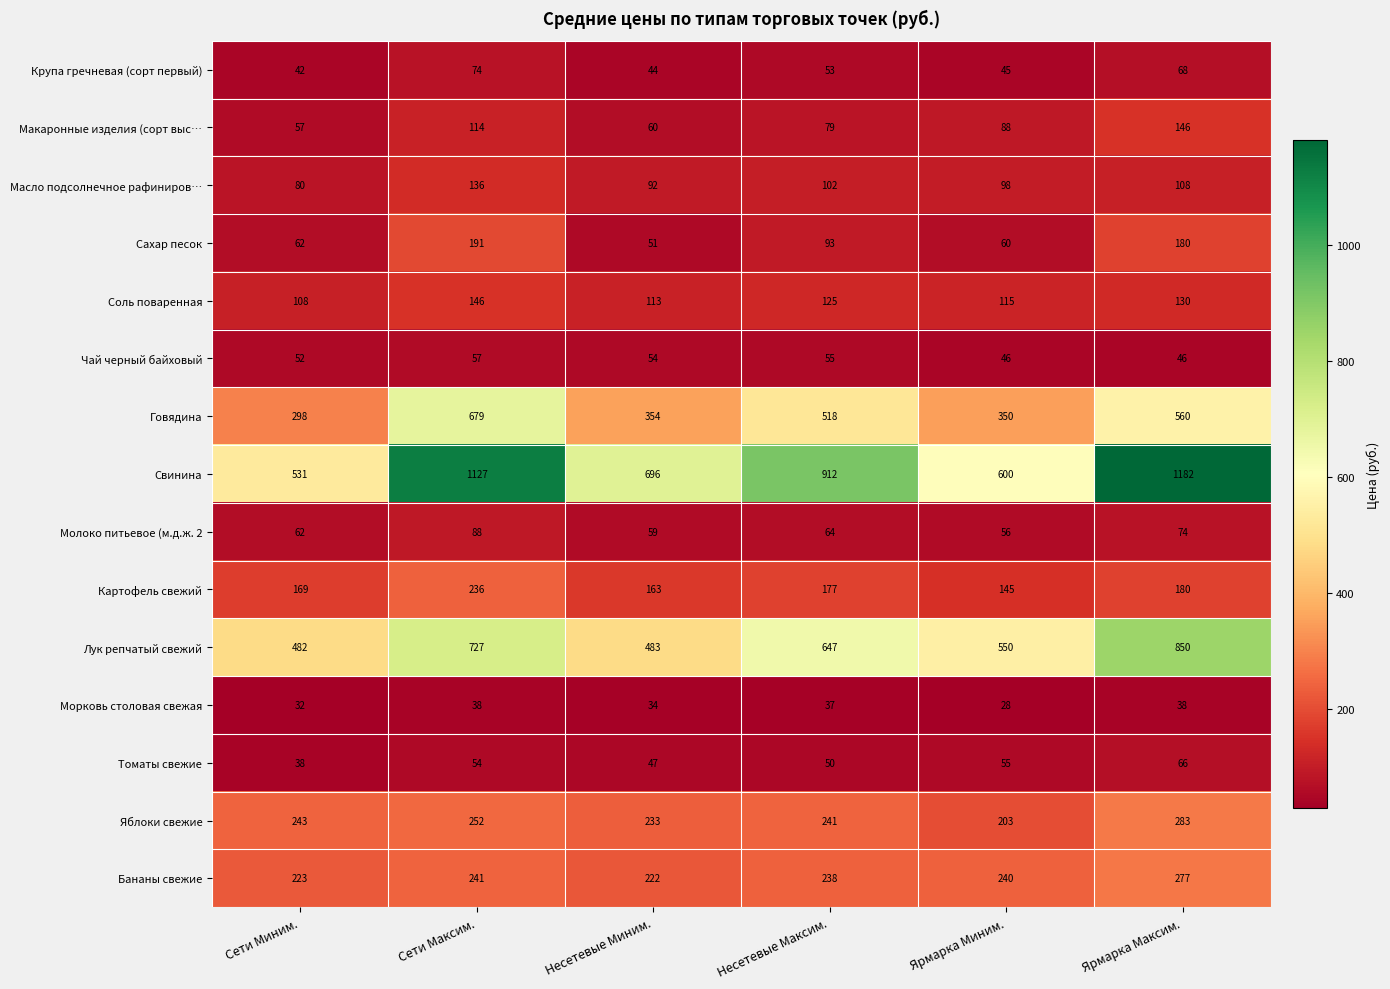

Which label corresponds to the largest value in the chart?

Ярмарка Максим.